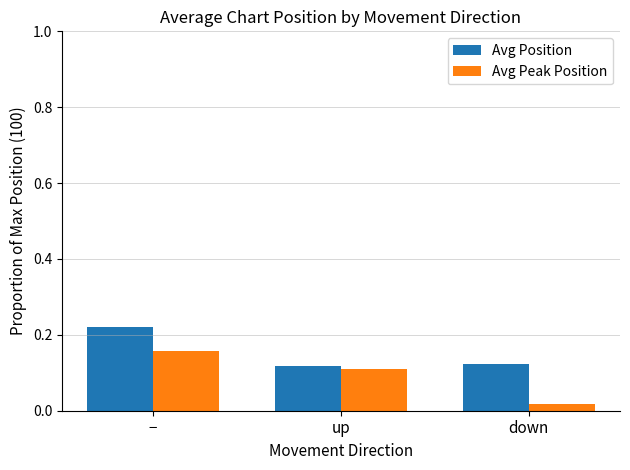

Count the number of data series in this chart.

2